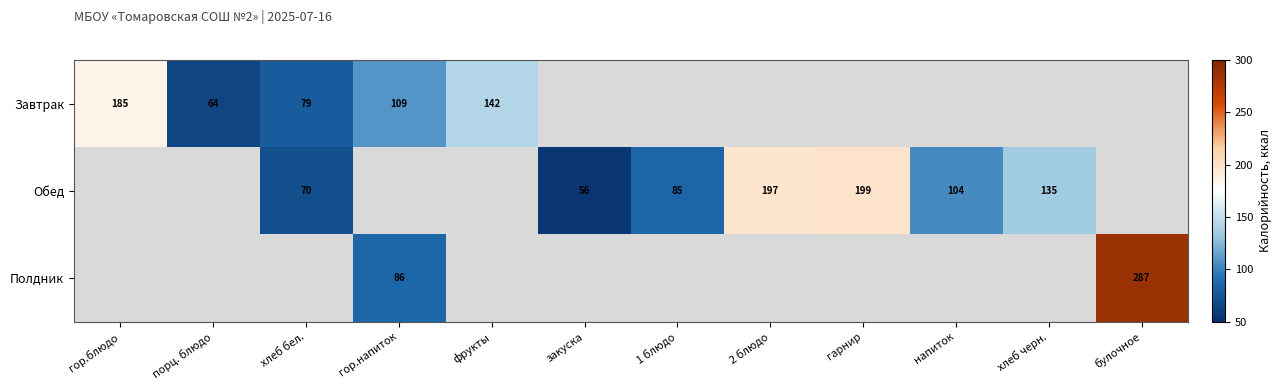

What is the smallest value displayed?

55.5